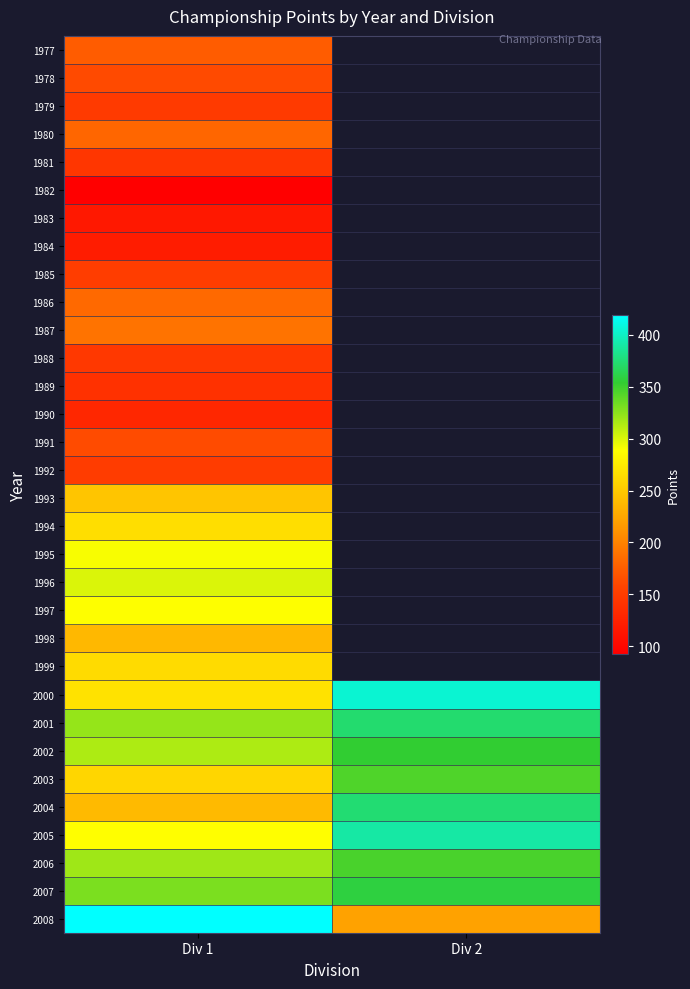

At Div 1, list the series in order from smallest to largest.

1982, 1983, 1984, 1990, 1989, 1981, 1988, 1979, 1992, 1985, 1978, 1991, 1977, 1980, 1986, 1987, 1998, 2004, 1993, 2003, 1999, 1994, 2000, 2005, 1997, 1995, 1996, 2002, 2006, 2001, 2007, 2008